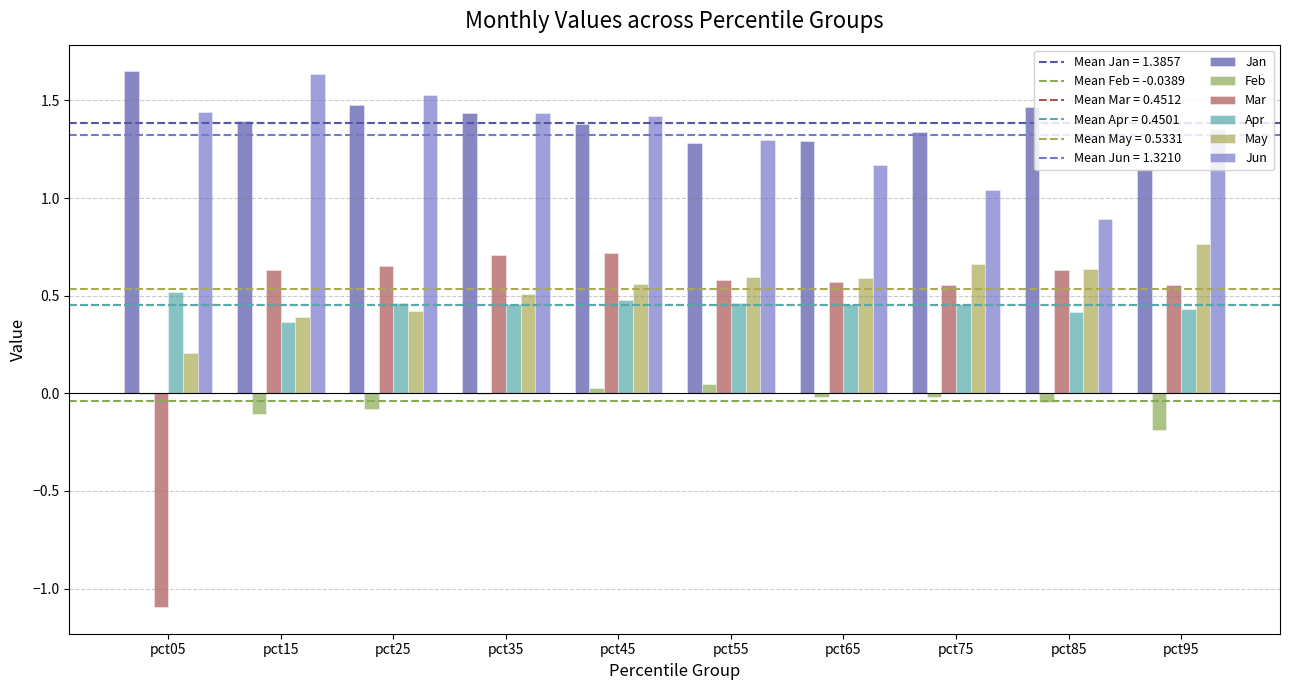

List the labels in order of Jun value, largest first.

pct15, pct25, pct05, pct35, pct45, pct95, pct55, pct65, pct75, pct85